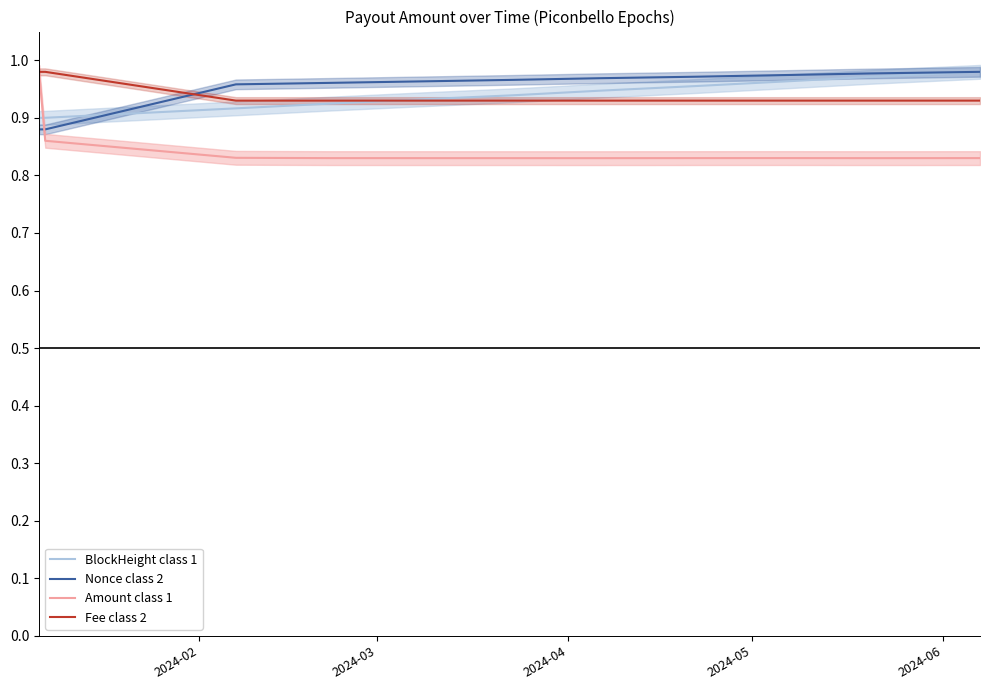

How many times do Amount class 1 and BlockHeight class 1 cross each other?

1